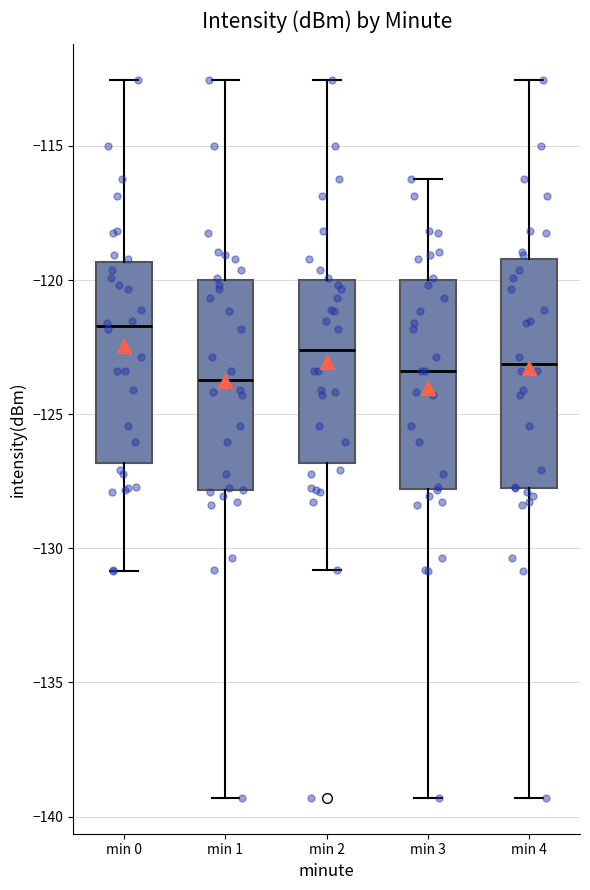

Reading left to right, read every box against the y-axis: the position of its median line, the range the box covers, and the ends of its whiskers. The values are not printed on the chart, so give them approximately, as read against the axis.

min 0: median -121.5, box -127.0 to -119.5, whiskers -131.0 to -112.5
min 1: median -123.5, box -128.0 to -120.0, whiskers -139.5 to -112.5
min 2: median -122.5, box -127.0 to -120.0, whiskers -131.0 to -112.5
min 3: median -123.5, box -128.0 to -120.0, whiskers -139.5 to -116.0
min 4: median -123.0, box -127.5 to -119.0, whiskers -139.5 to -112.5